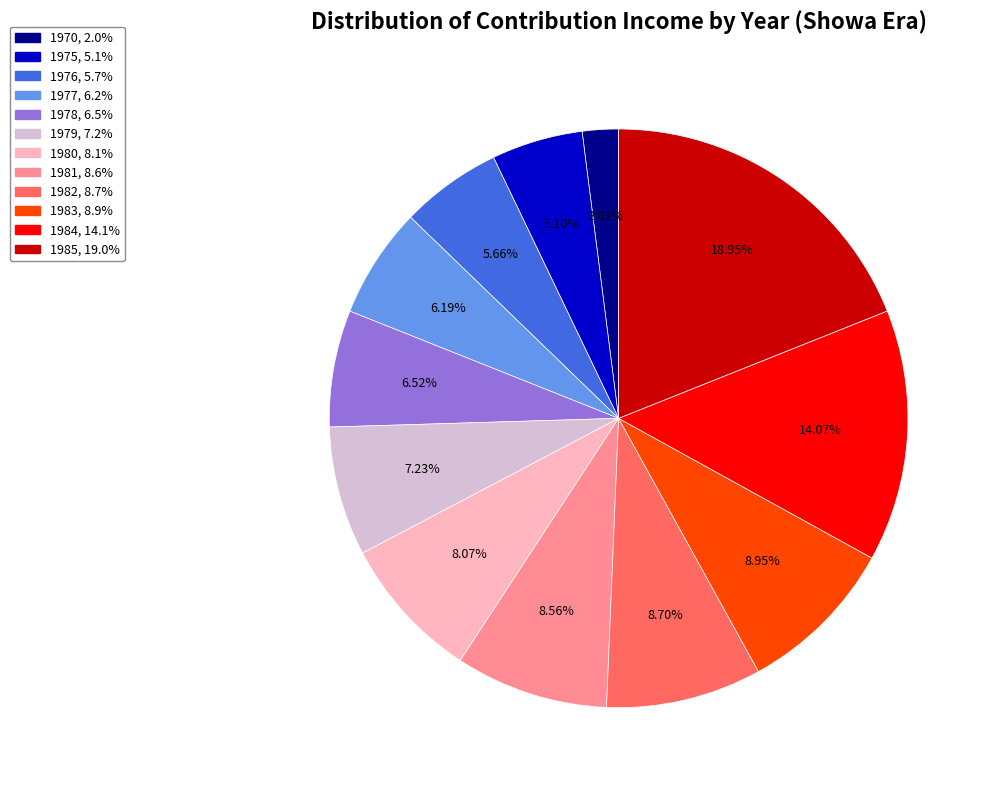

How many slices are in this pie chart?

12